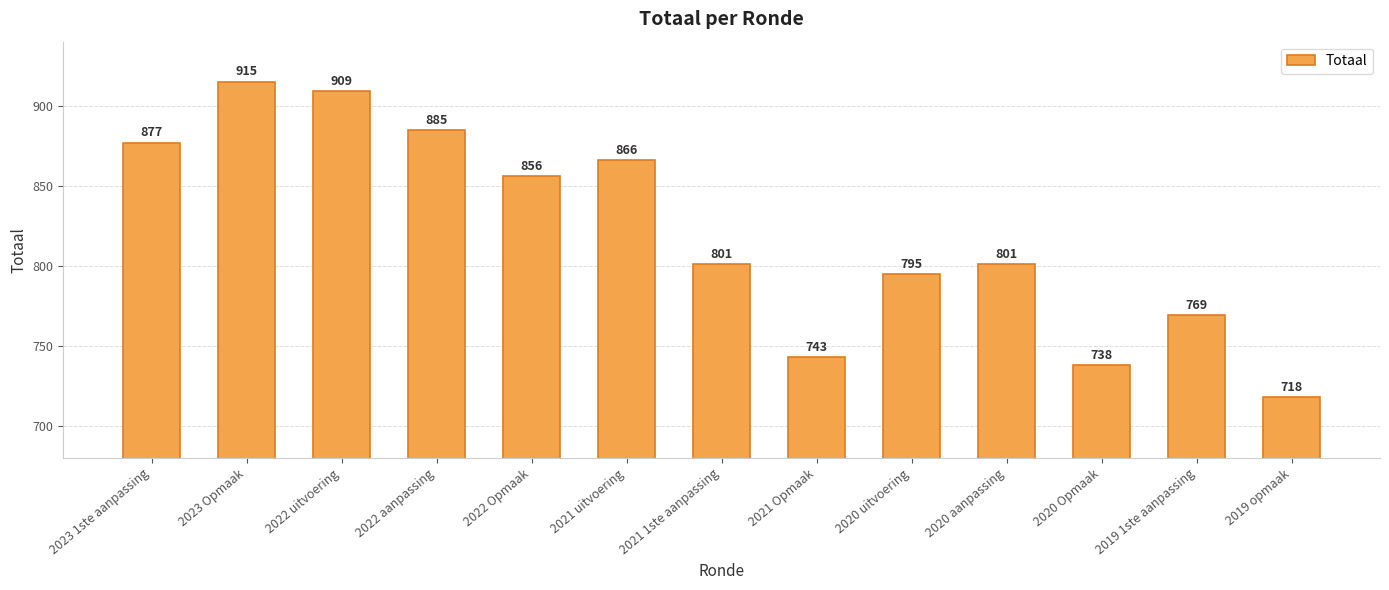

Reading left to right, extract all data points from this chart.

877	915	909	885	856	866	801	743	795	801	738	769	718